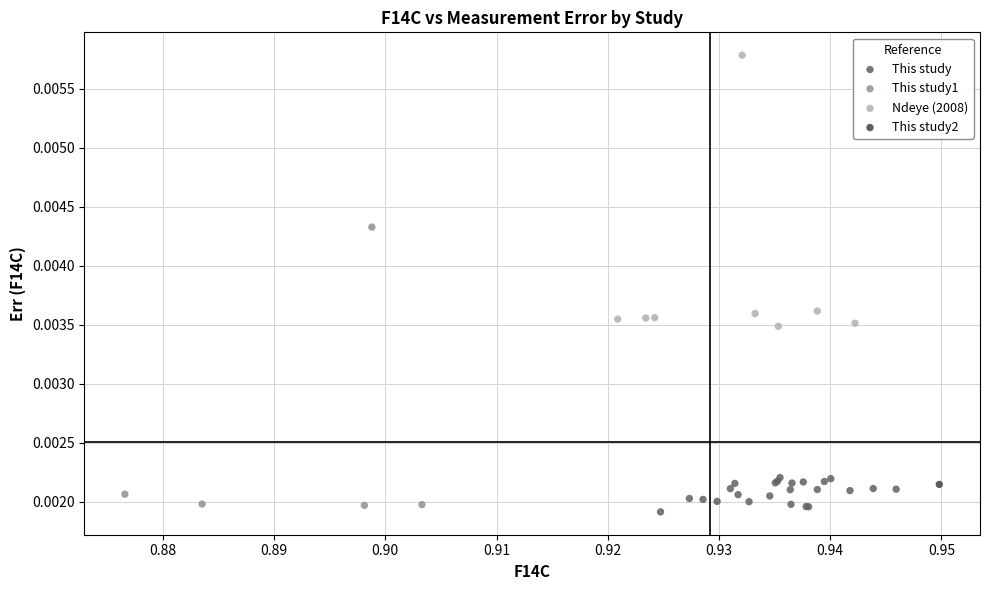

Which series contains the highest Y value?

Ndeye (2008)